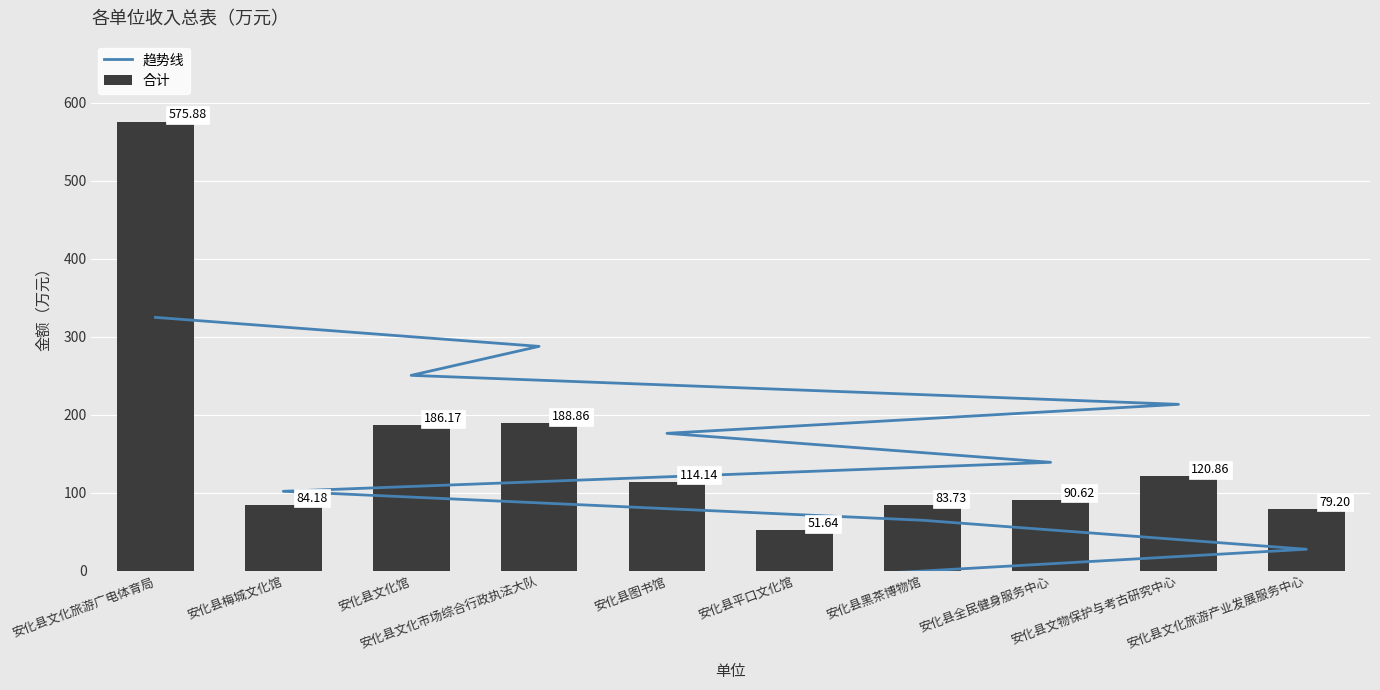

Which series has the largest range (max minus min)?

合计